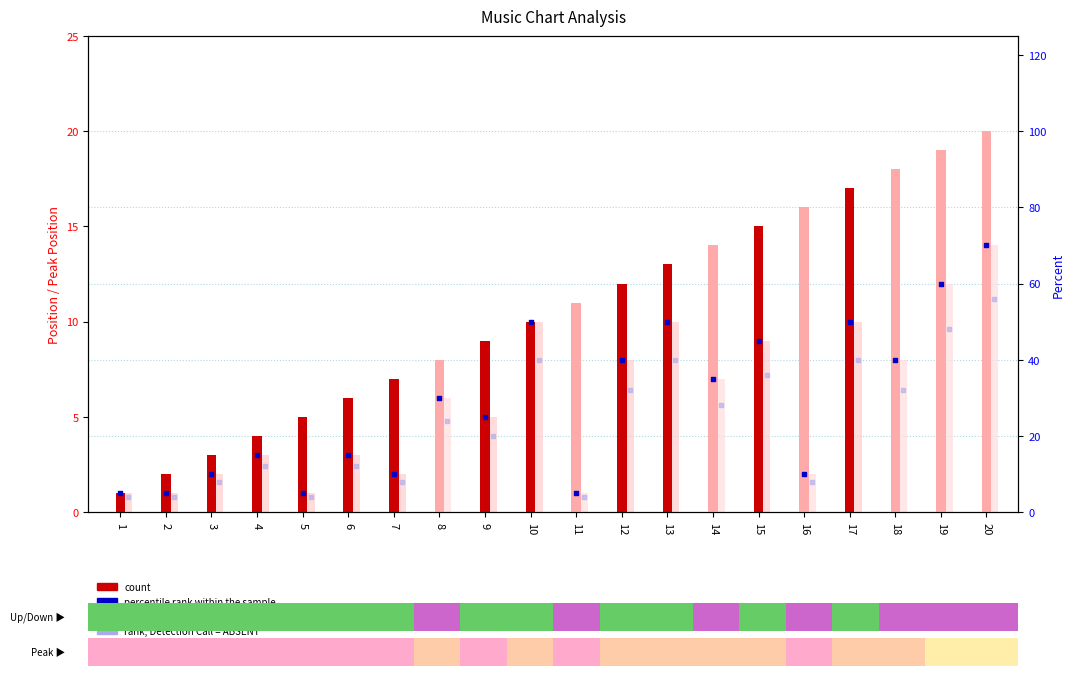

Which series reaches the minimum Y coordinate?

rank, Detection Call = ABSENT